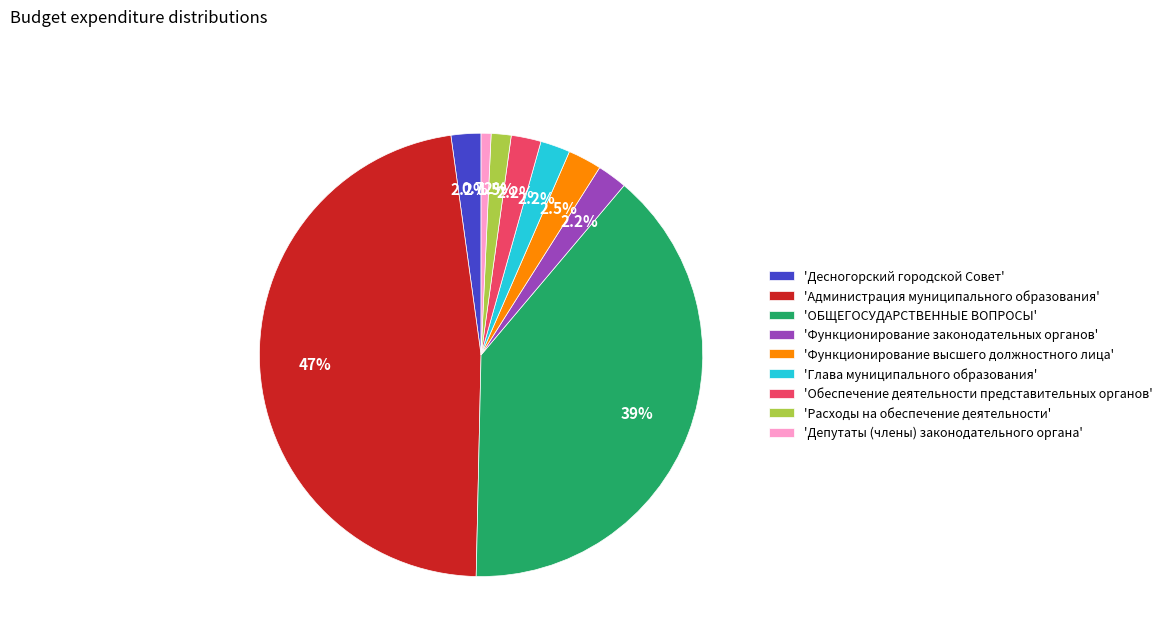

To the nearest percent, what is the average slice percentage?

11%